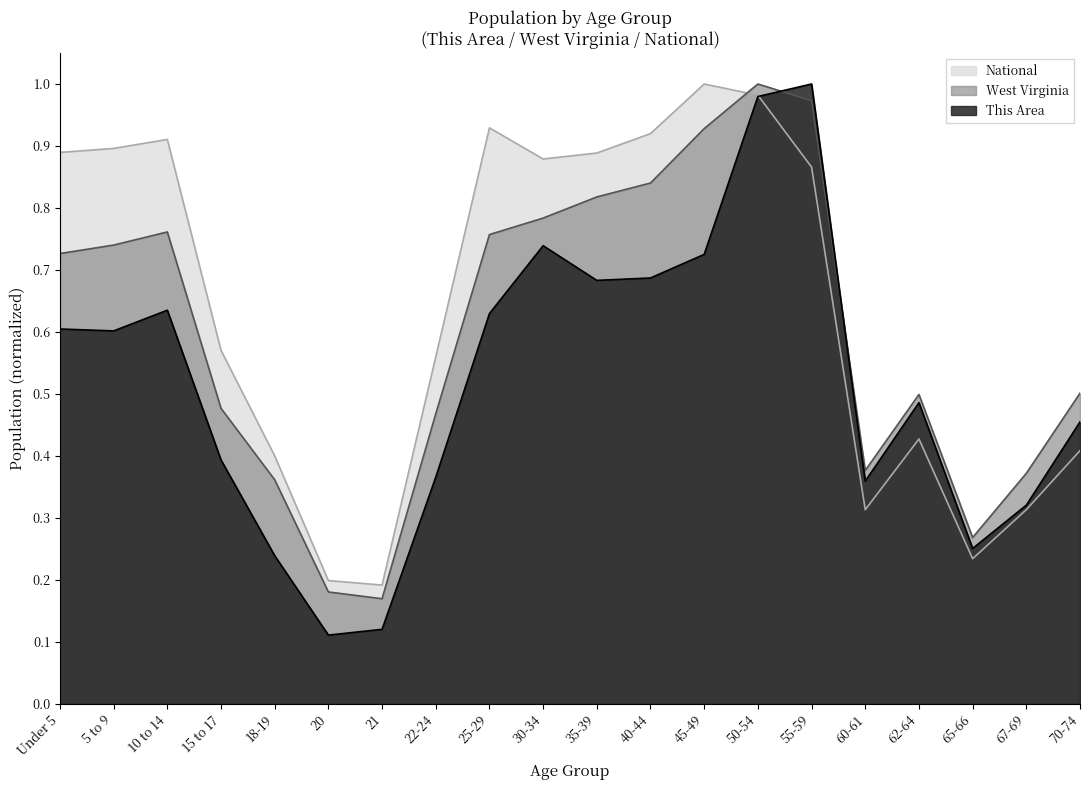

Which series has the widest spread of values?

This Area